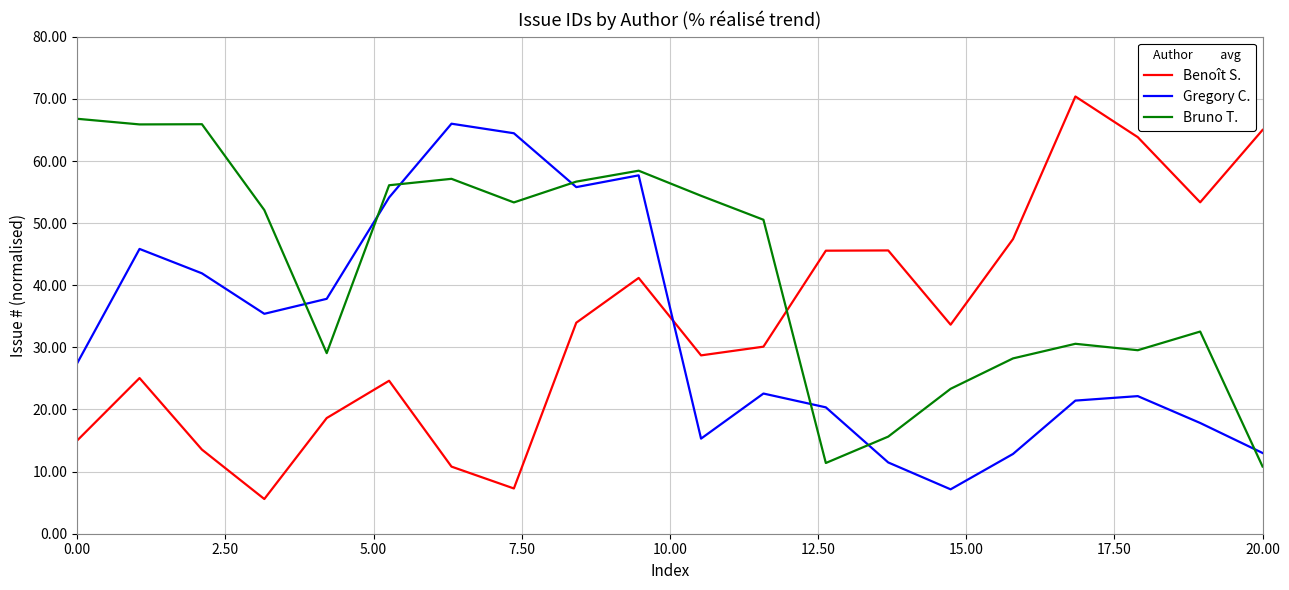

Which series has the largest total across all categories?

Bruno T.